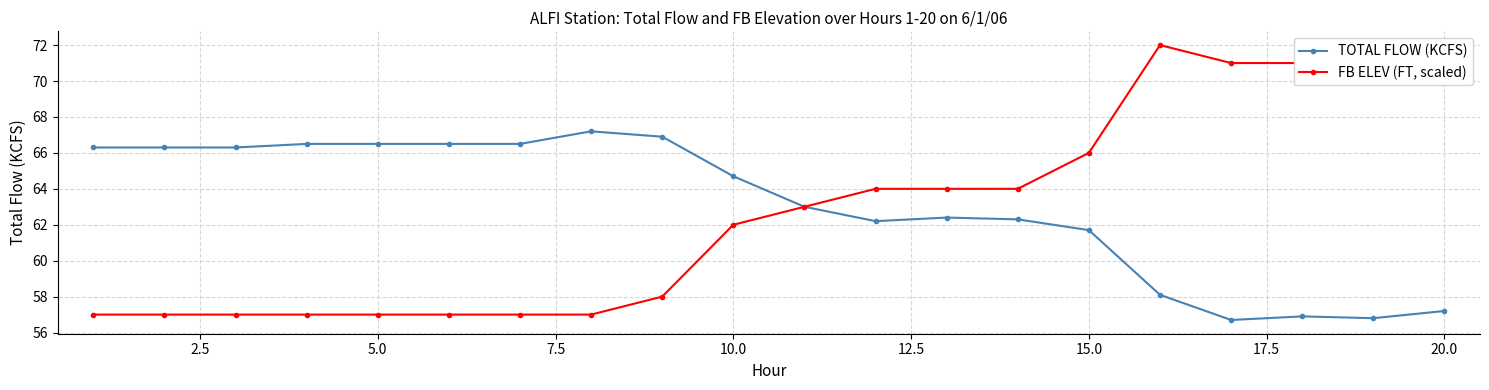

Rank the series by their maximum value, from lowest to highest.

TOTAL FLOW (KCFS), FB ELEV (FT, scaled)